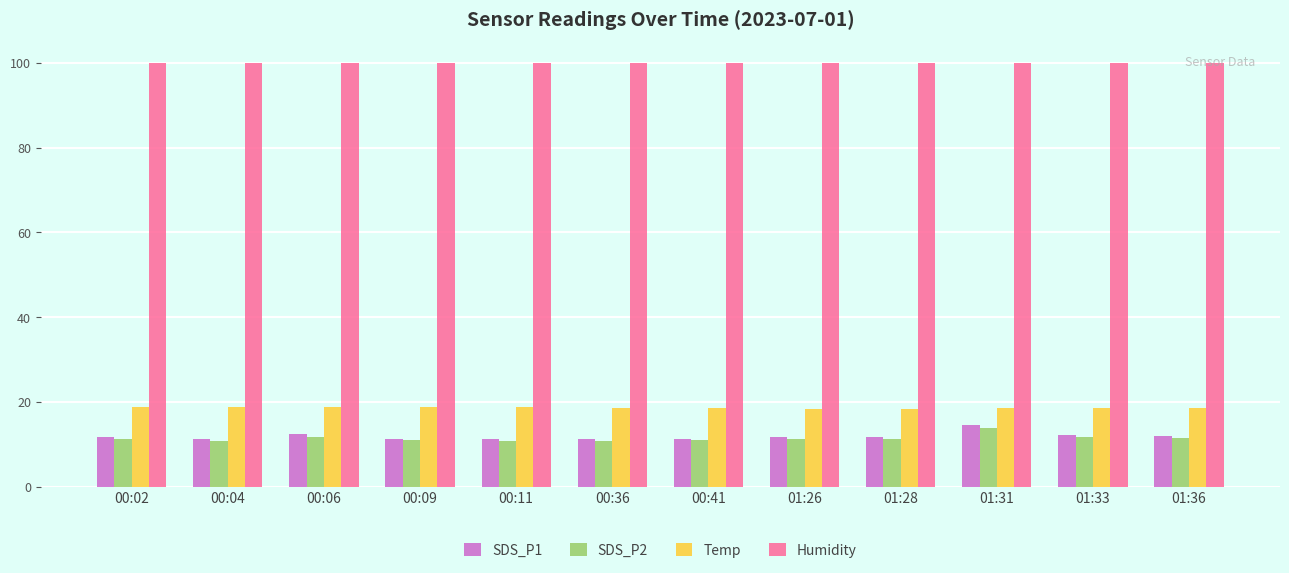

What is the label of the 1st bar from the right?

01:36